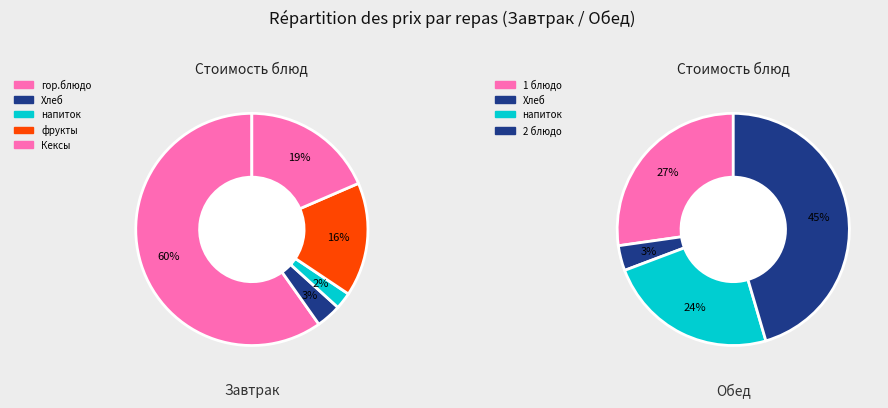

True or false: Обед accounts for 39% of the total.

False